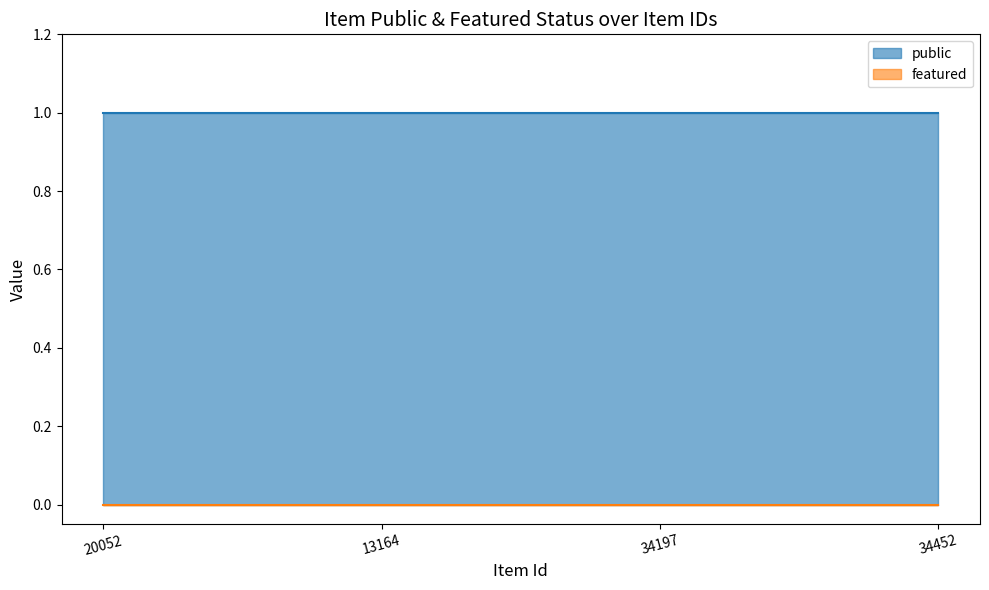

Does the chart have visible grid lines?

No